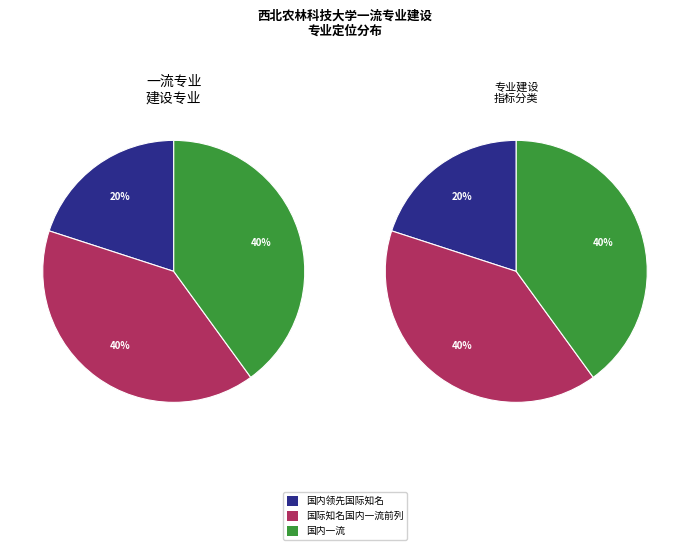

Rank the categories by value from lowest to highest.

国内领先国际知名, 国际知名国内一流前列, 国内一流